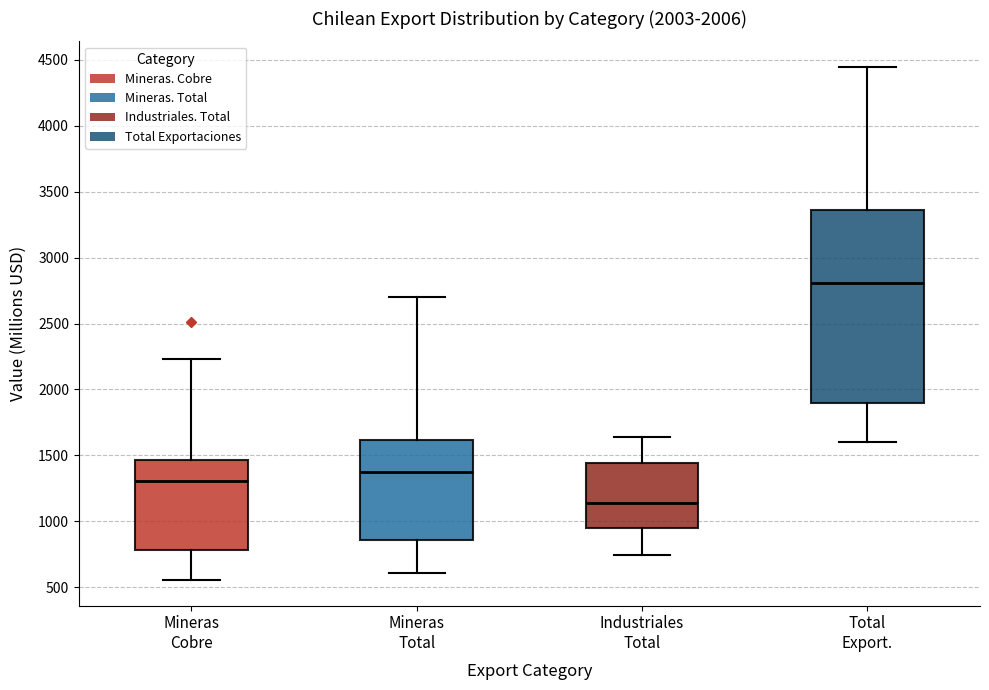

Reading left to right, transcribe this box plot: for each box, give where its median line is, the range the box spans, and where its two whiskers end, as read against the y-axis. The values are not printed on the chart, so give them approximately, as read against the axis.

Mineras Cobre: median 1300, box 800 to 1450, whiskers 550 to 2250
Mineras Total: median 1400, box 850 to 1600, whiskers 600 to 2700
Industriales Total: median 1150, box 950 to 1450, whiskers 750 to 1650
Total Export.: median 2800, box 1900 to 3350, whiskers 1600 to 4450